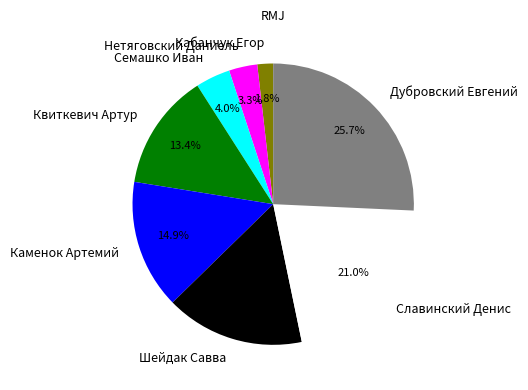

Is there any slice that represents more than half of the pie?

No